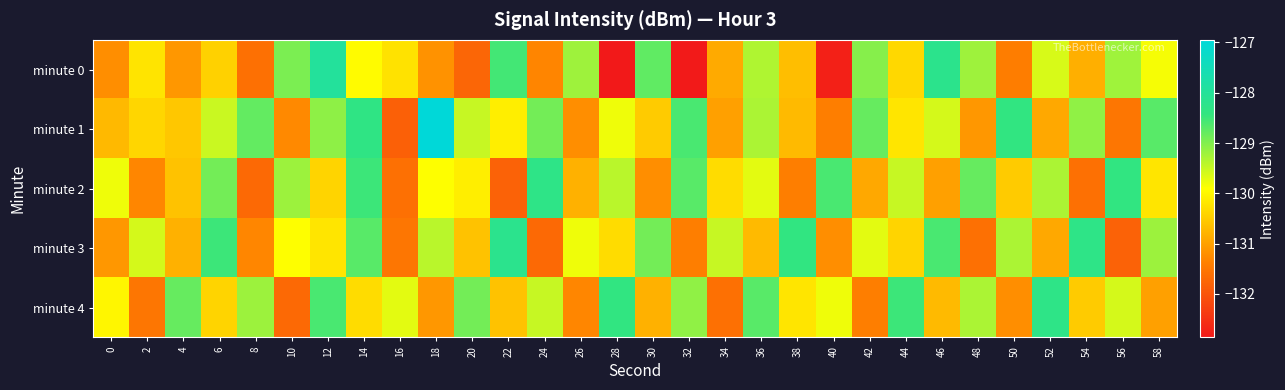

What is the total value across all series at 36?

-647.7